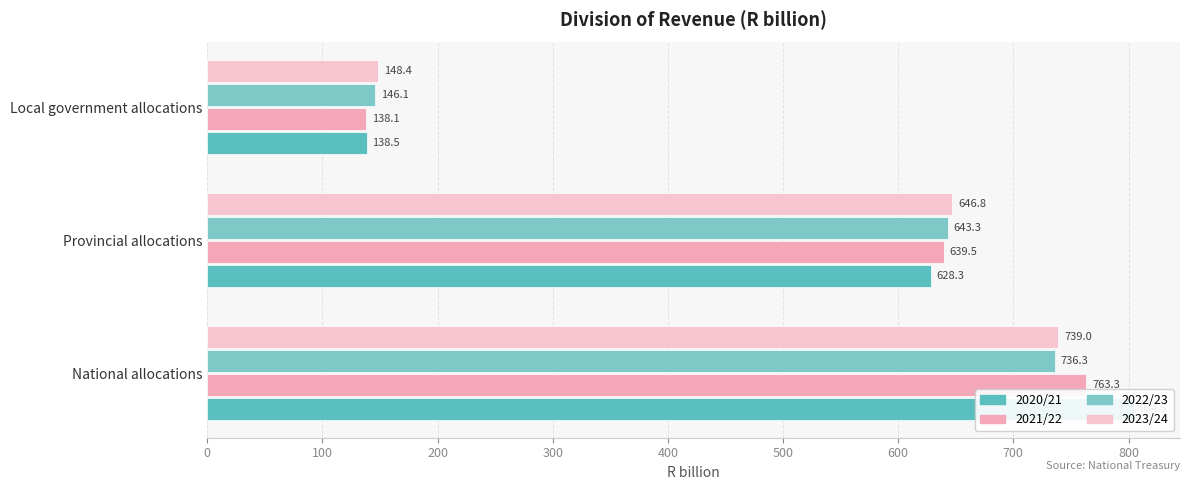

What is the value of the 2022/23 bar at the 2nd from the left?

643.3